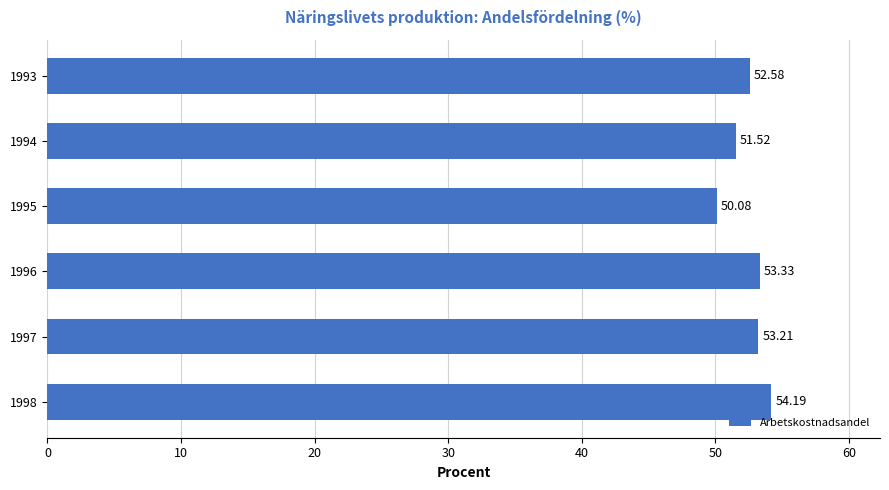

What is the ratio of the value at 1994 to the value at 1993?

1.0